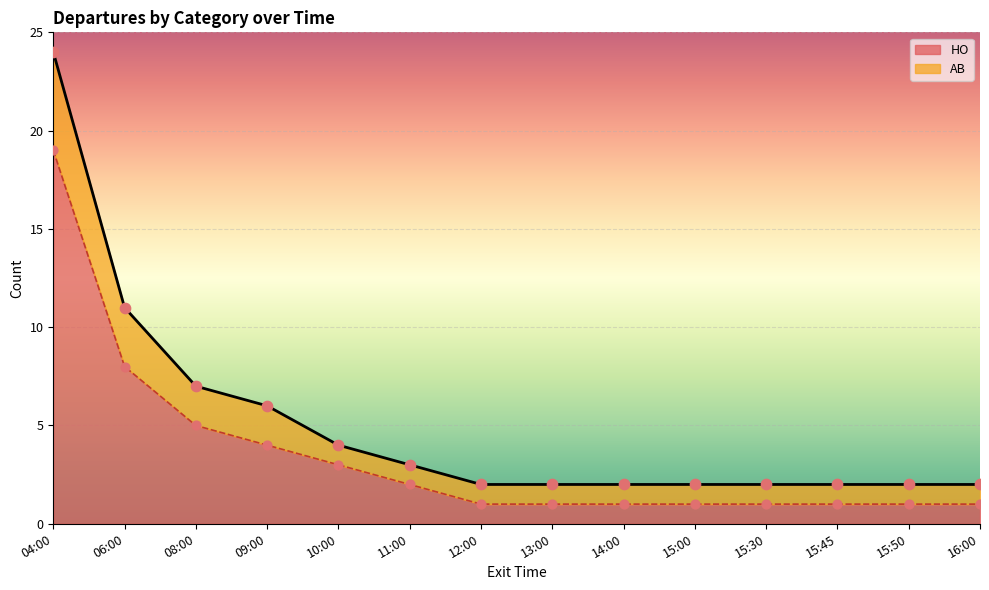

What are all the series names shown in the legend?

HO, AB